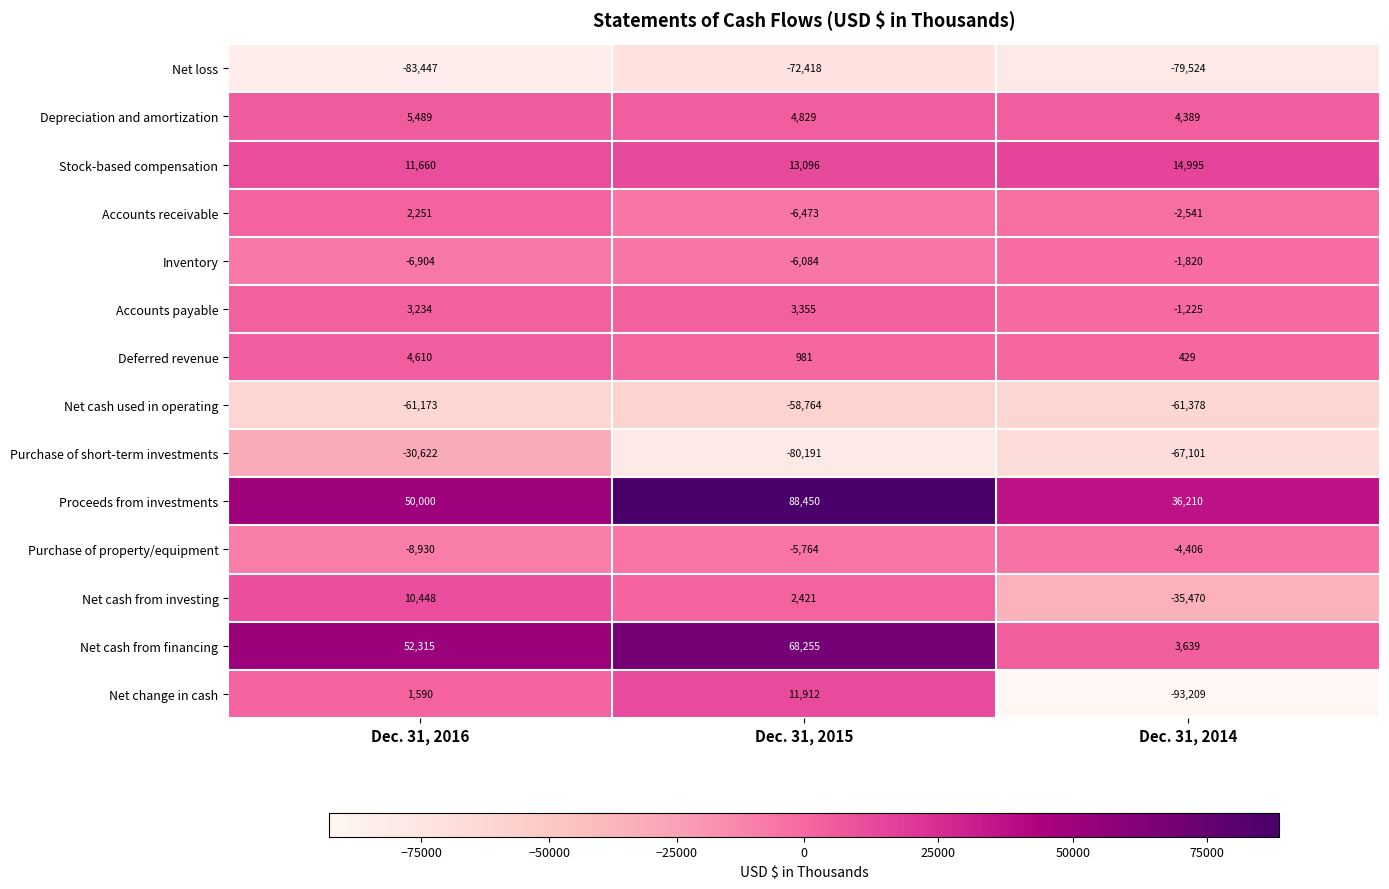

The value of Net loss at Dec. 31, 2014 is -20050. True or false?

False